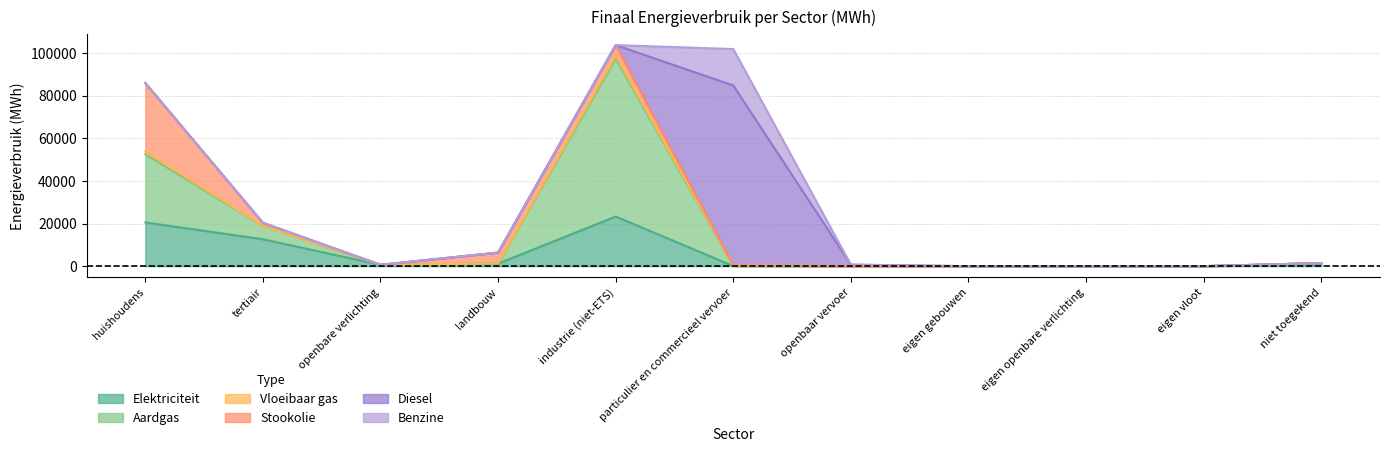

The Elektriciteit series shows -13932.9 at eigen openbare verlichting. True or false?

False